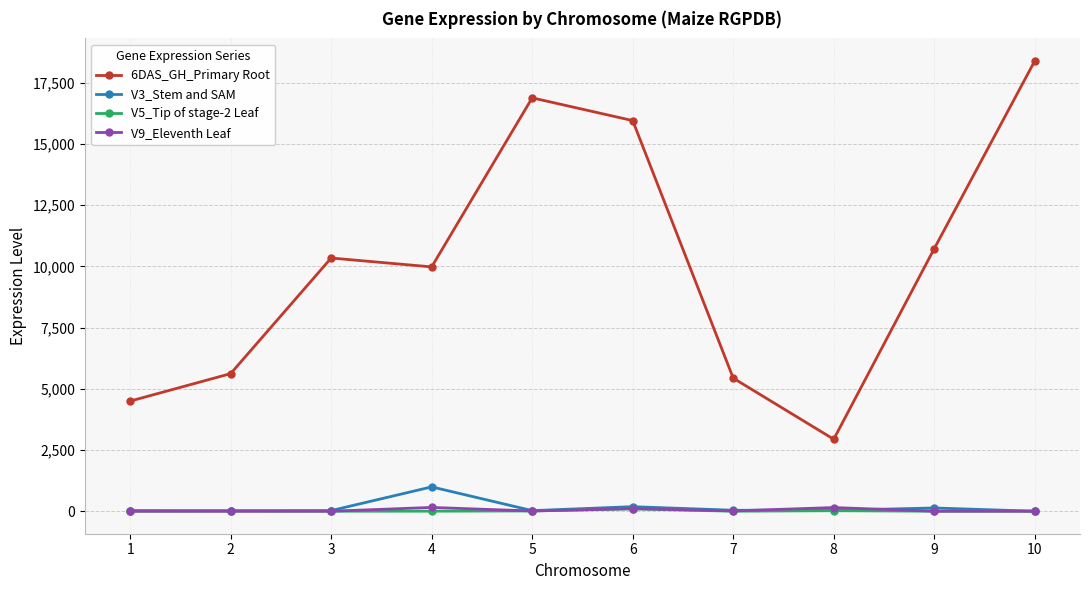

What are all the series names shown in the legend?

6DAS_GH_Primary Root, V3_Stem and SAM, V5_Tip of stage-2 Leaf, V9_Eleventh Leaf